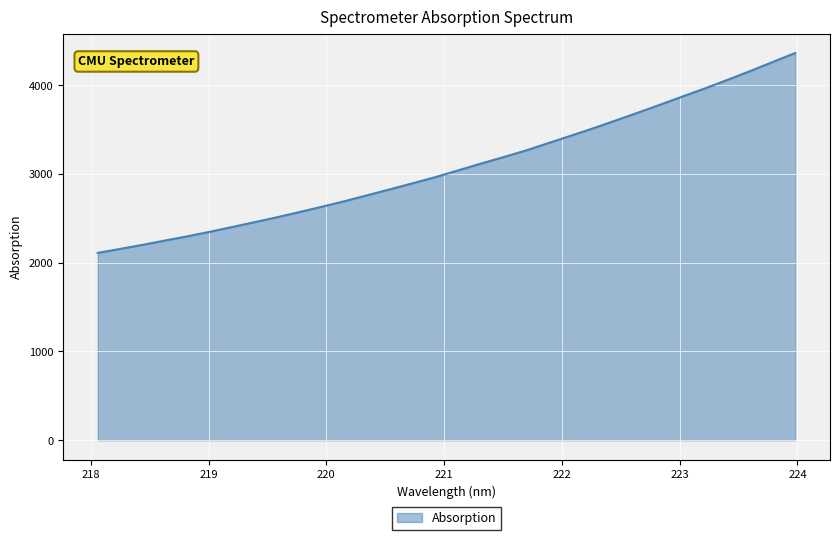

What is the greatest value displayed?

4362.2